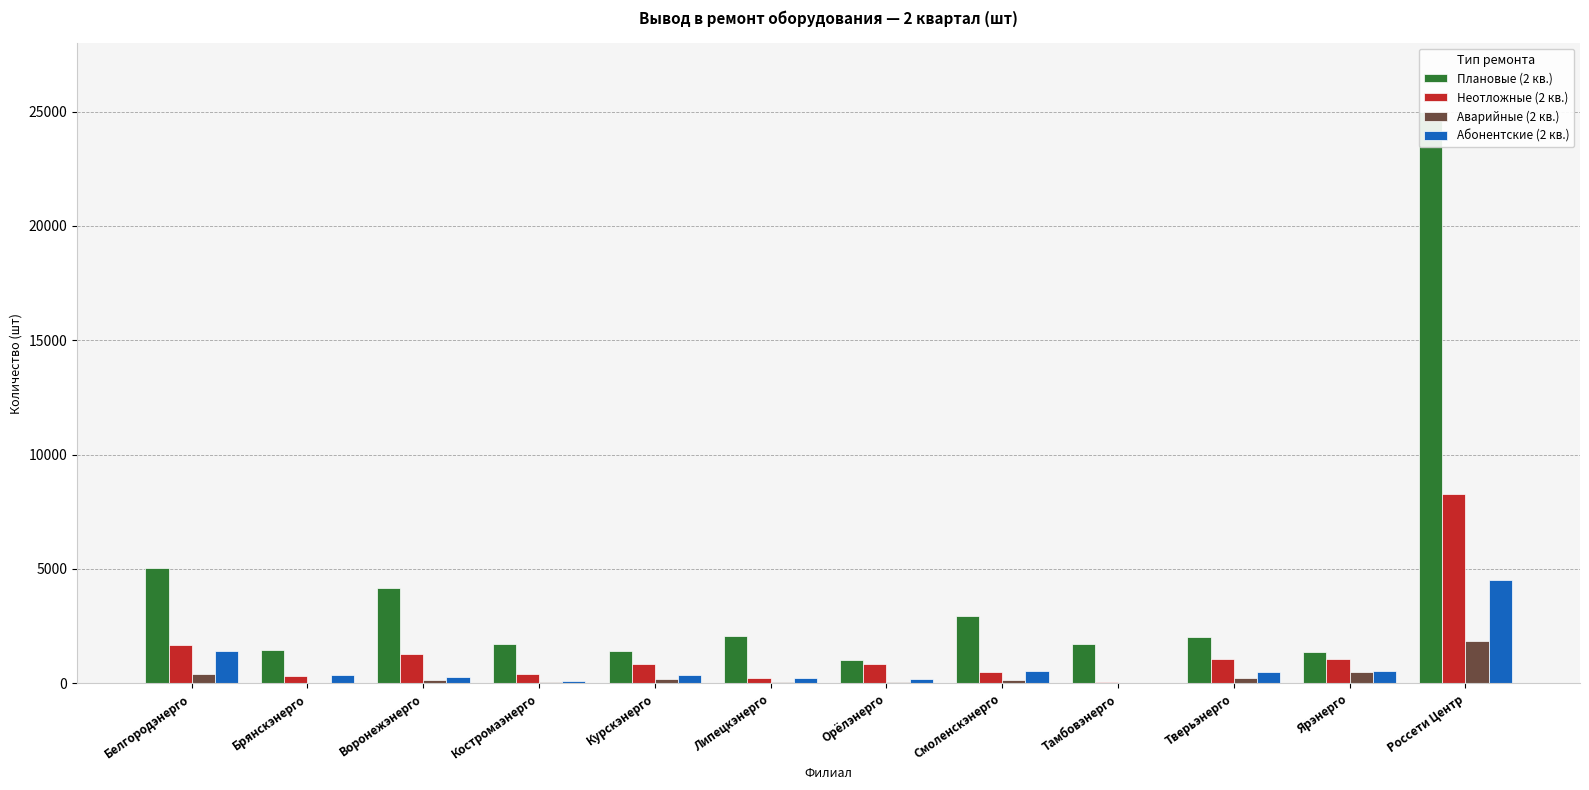

True or false: Абонентские (2 кв.) has a value of 501 at Курскэнерго.

False